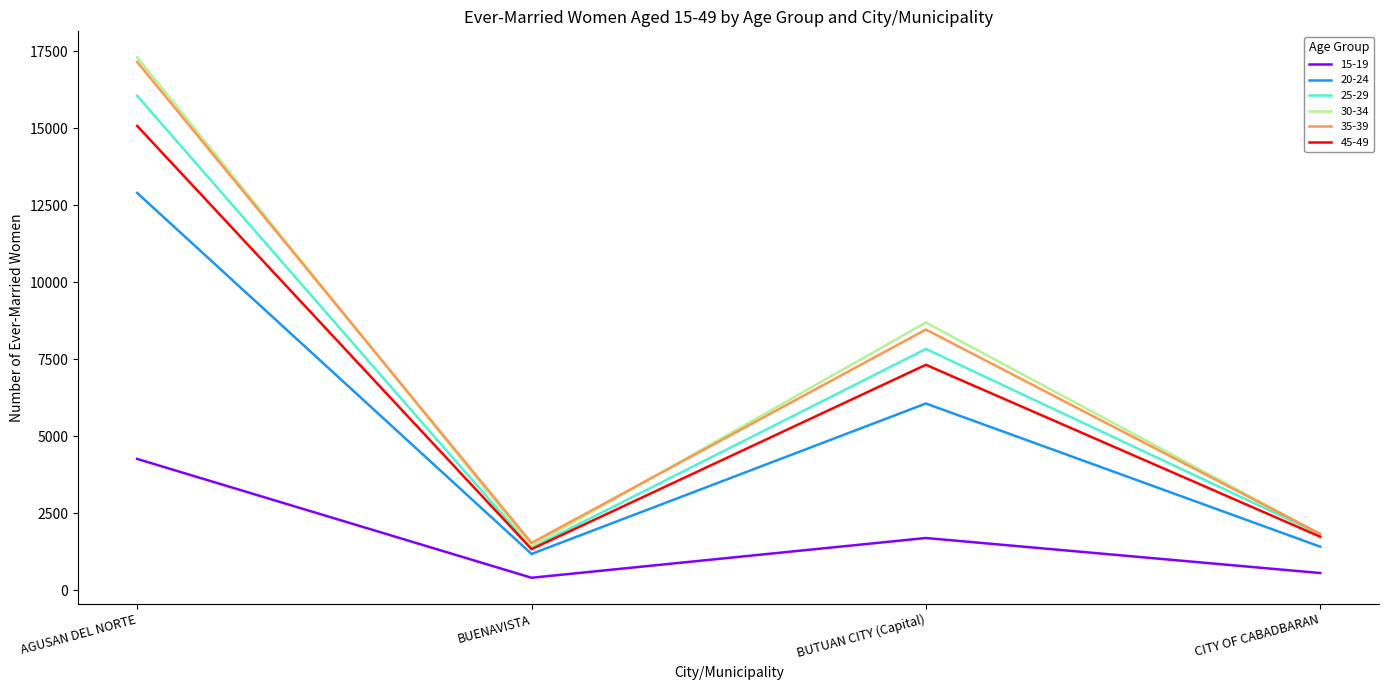

The 30-34 series shows 3051 at BUTUAN CITY (Capital). True or false?

False